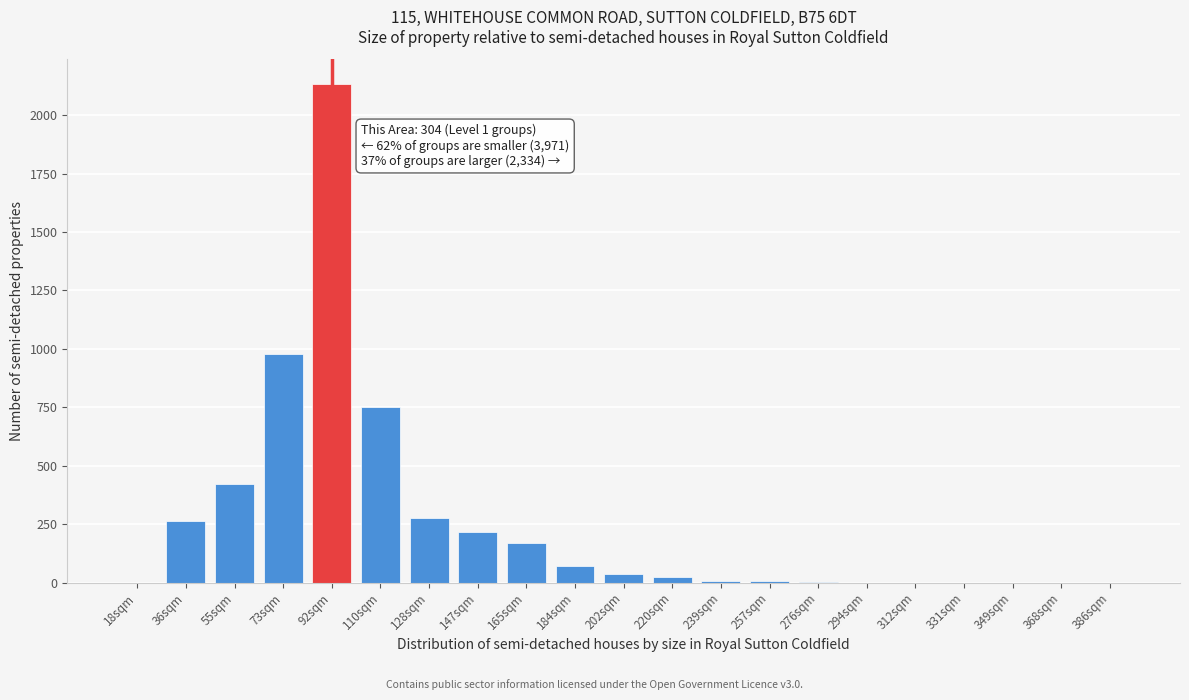

Is it true that the value at 92sqm is 2132.8?

True